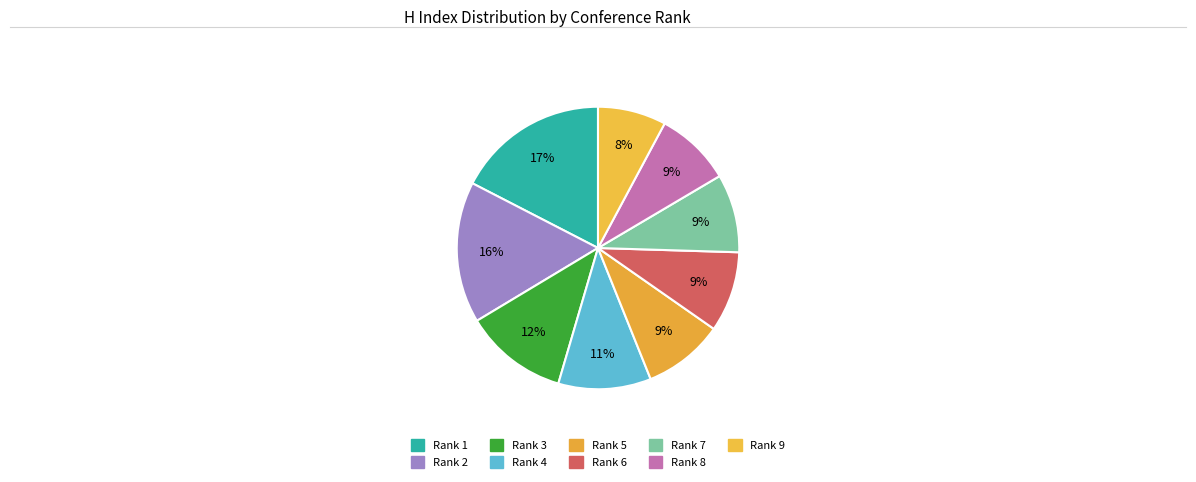

Count the number of slices in the pie.

9